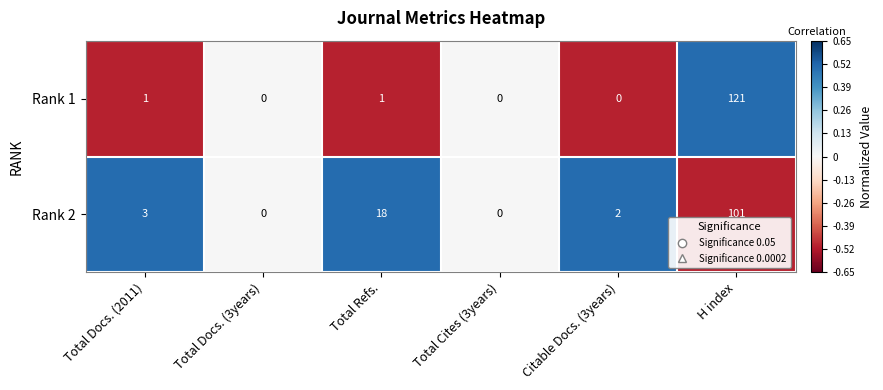

How many data points in Rank 2 are less than 3?

3